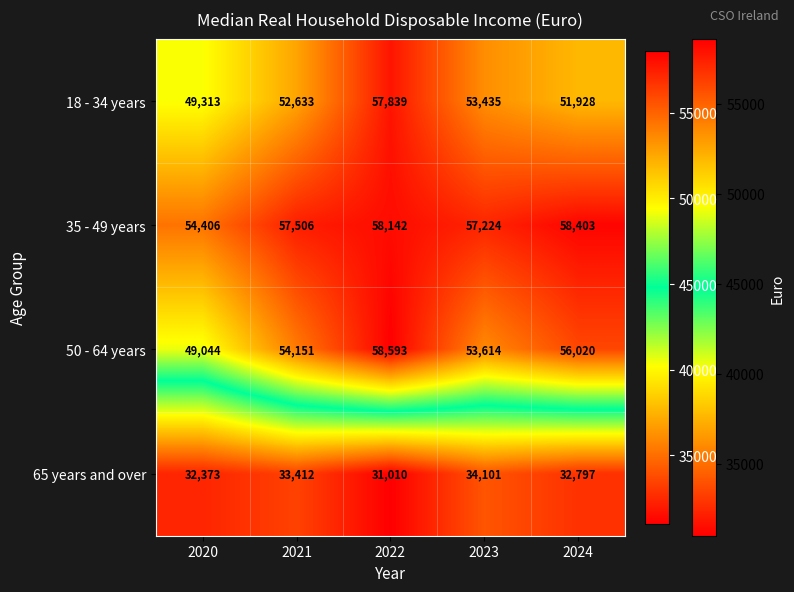

The 18 - 34 years series shows 33594 at 2021. True or false?

False